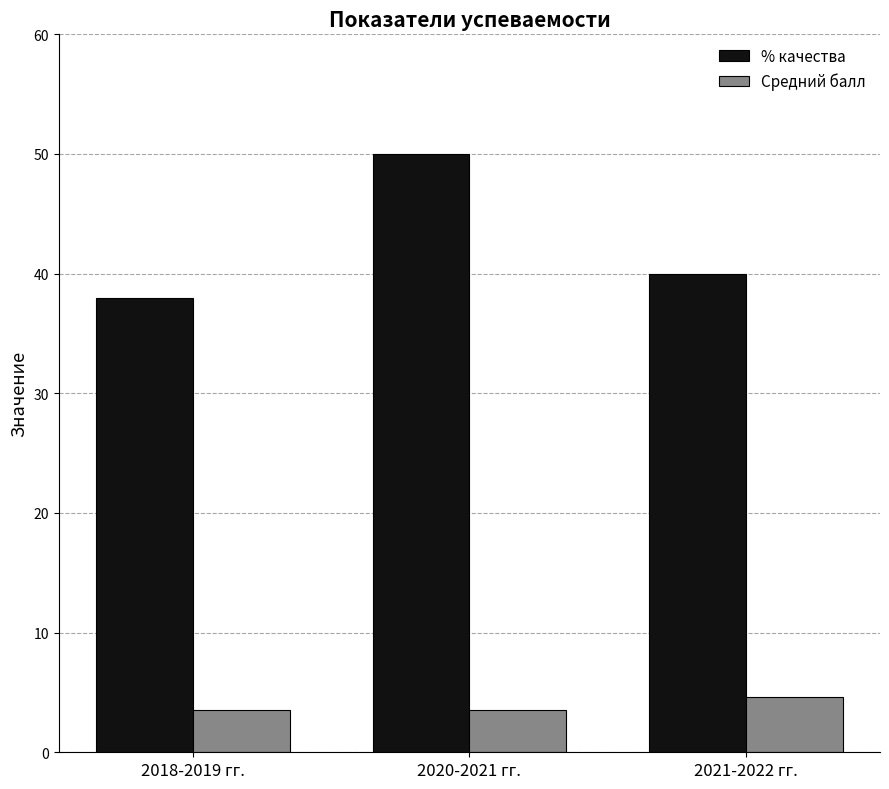

At which category does the chart reach its peak across all series?

2020-2021 гг.